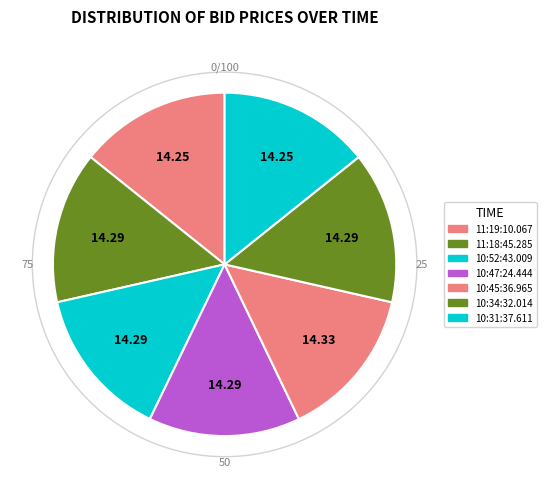

Which slice is the largest?

10:45:36.965